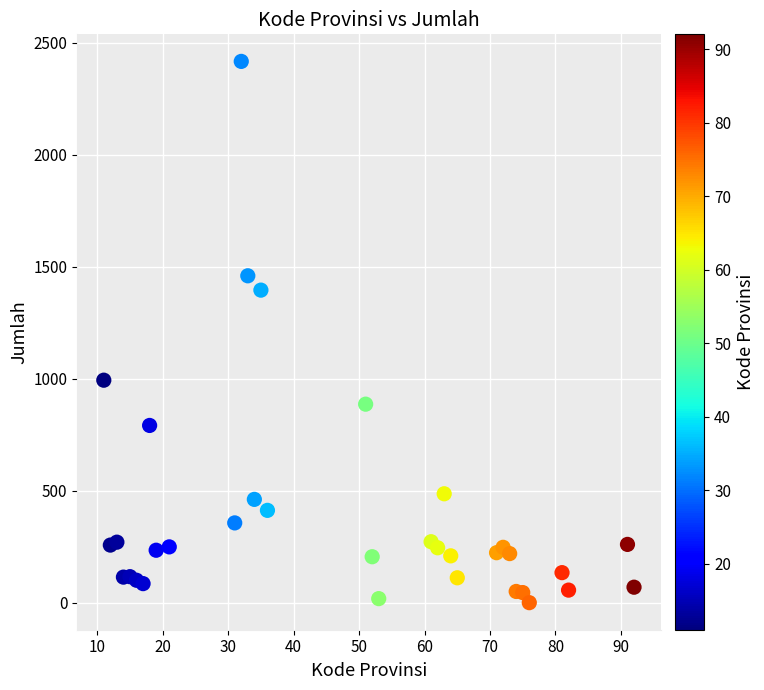

What Y value in the scatter plot is closest to 1208?

1395